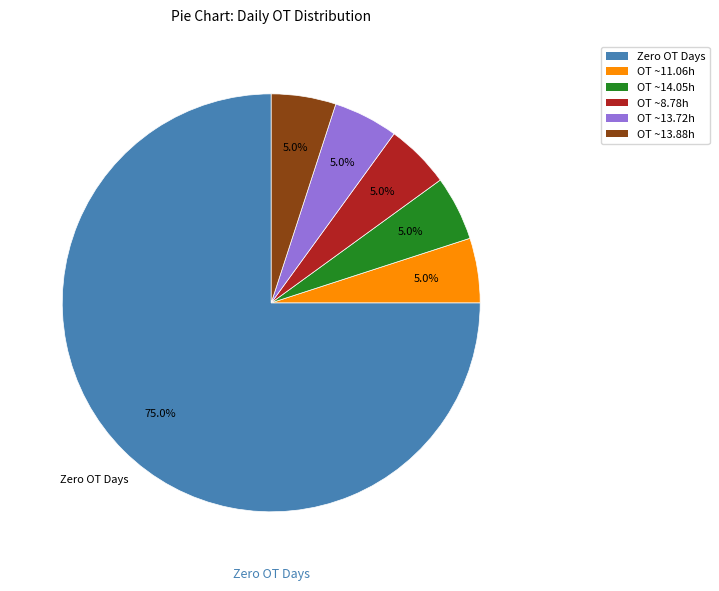

Is there any slice that represents more than half of the pie?

Yes